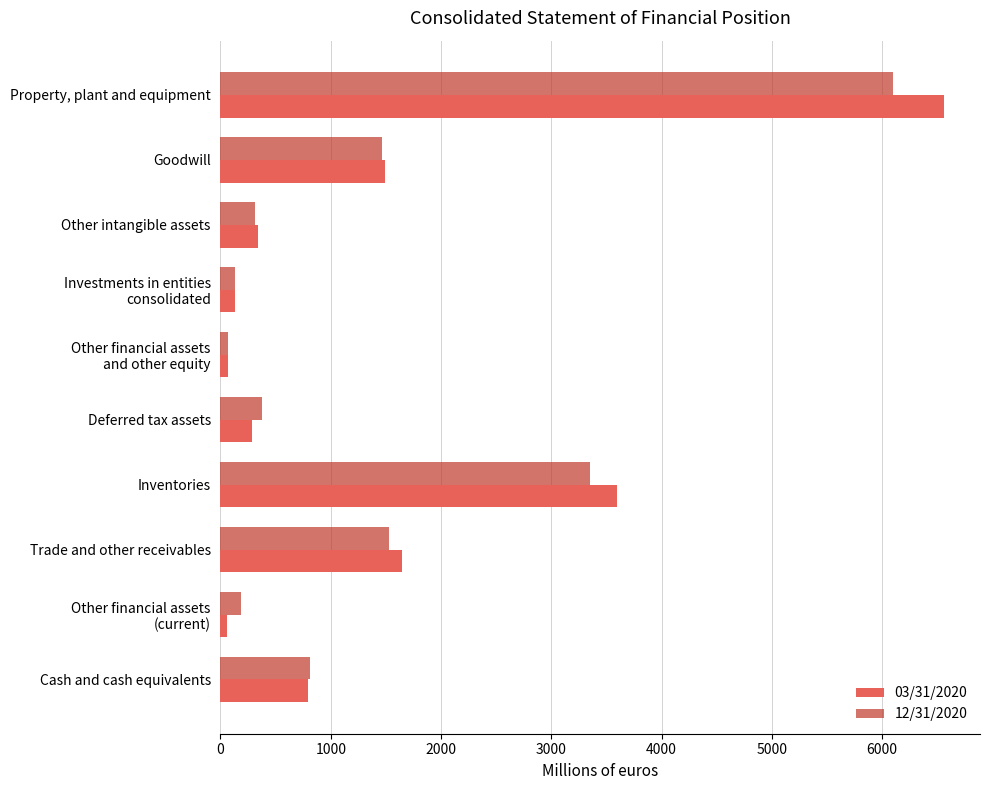

What are all the series names shown in the legend?

03/31/2020, 12/31/2020